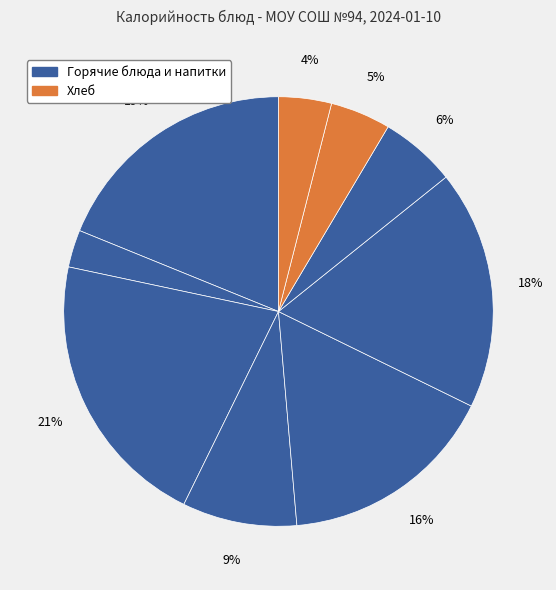

Is there a majority slice in this chart?

No